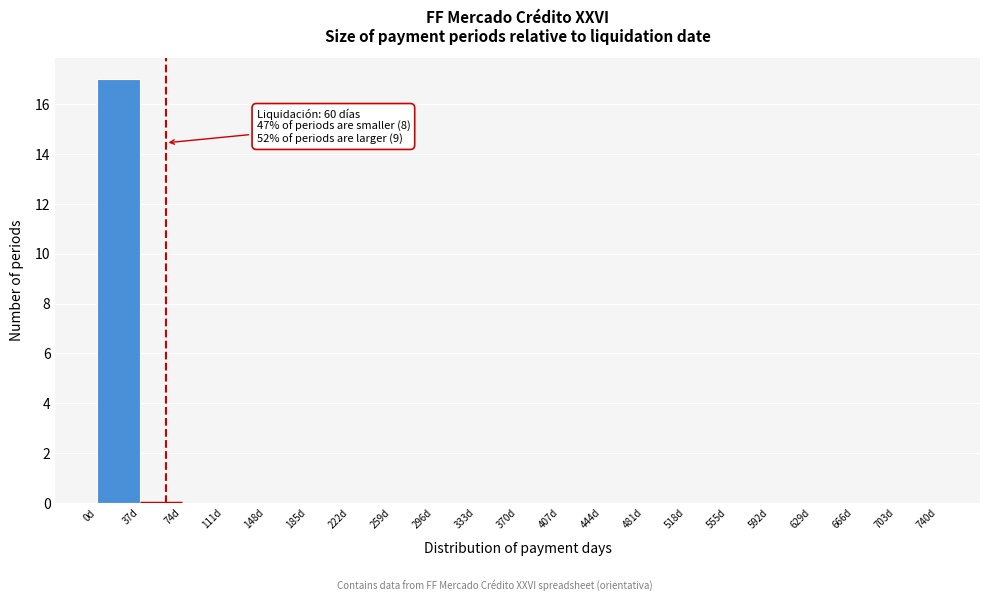

Over which range of the x-axis is the bar tallest?

0 to 37